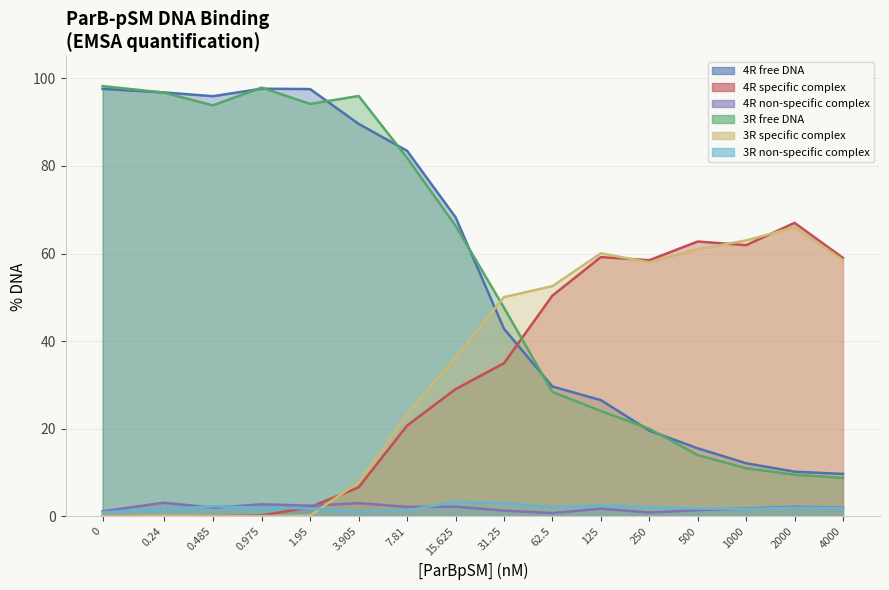

At how many categories does at least one series exceed 32?

16